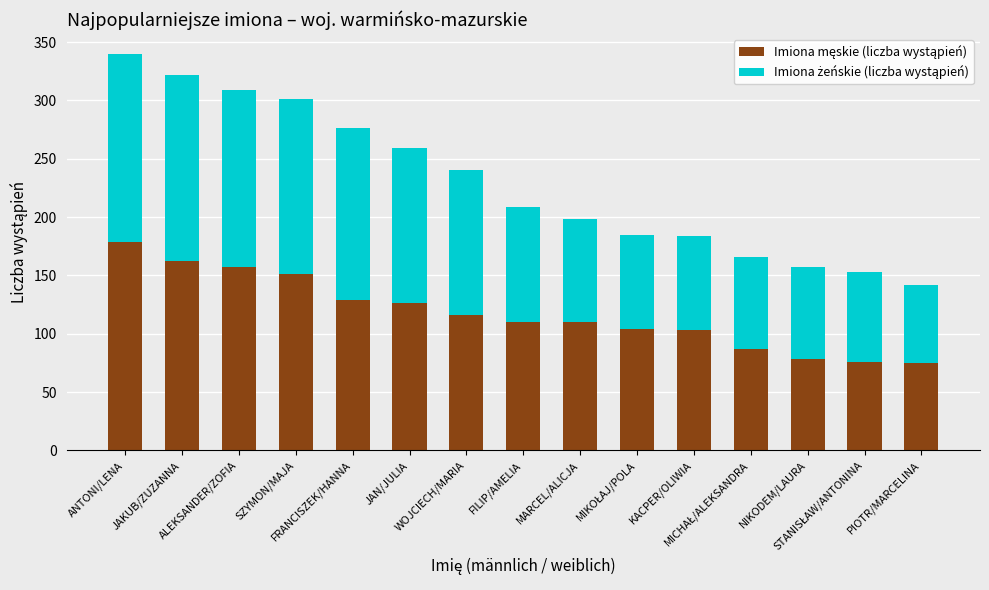

Are the bars horizontal?

No